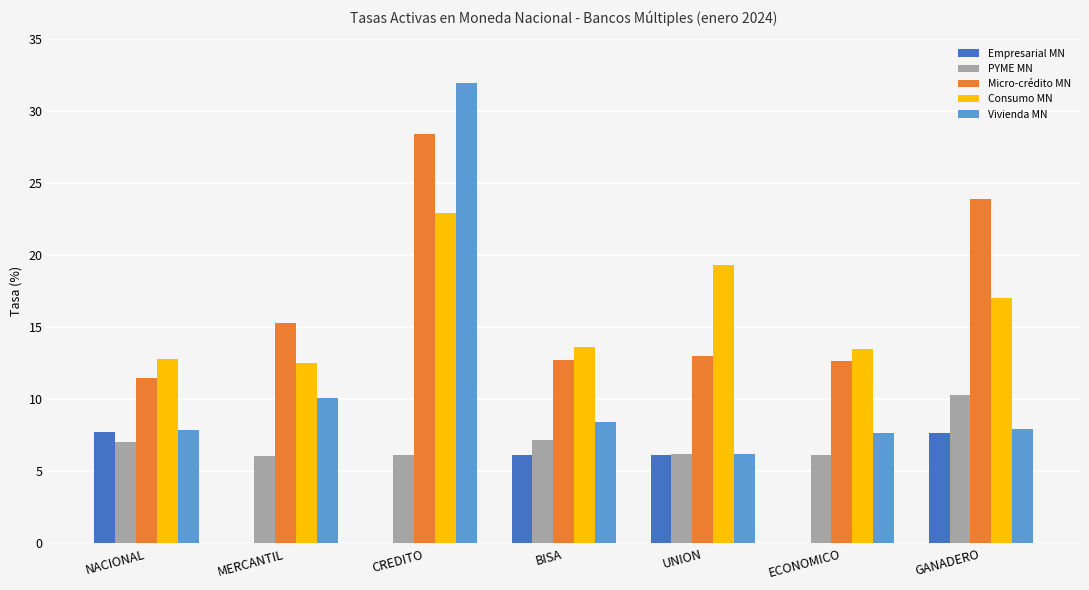

What is the greatest value displayed?

32.0